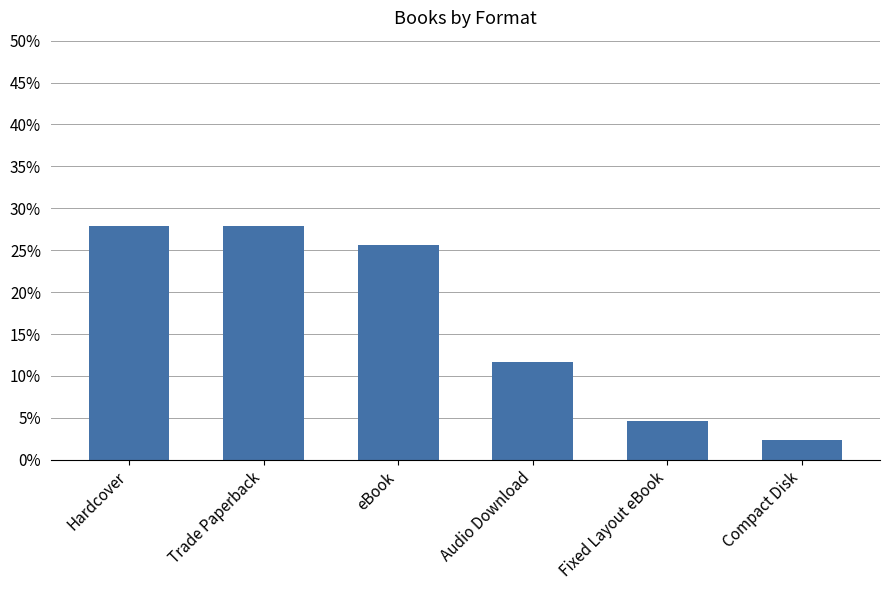

Are the bars horizontal?

No